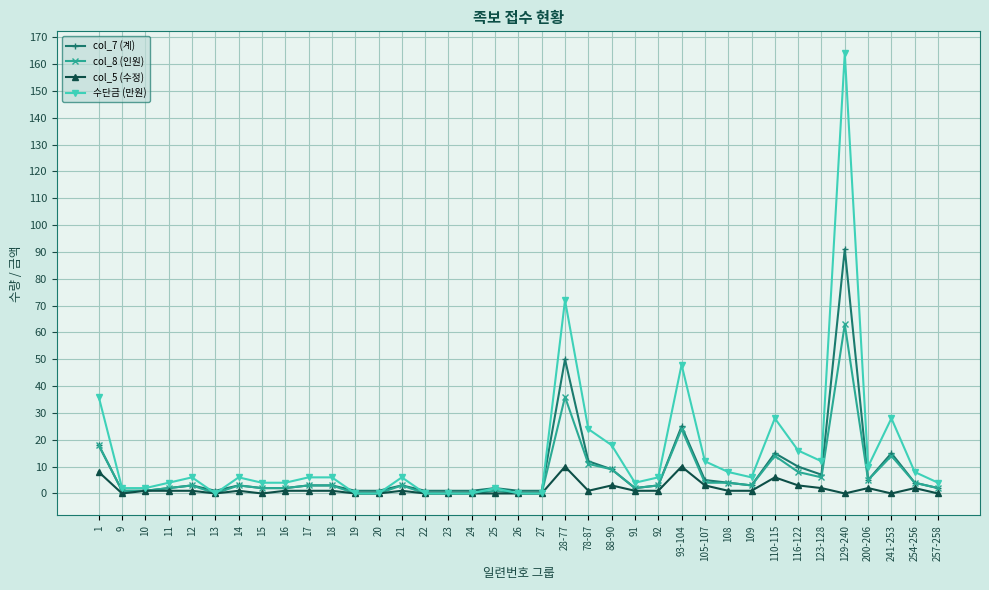

Is this an area chart (filled region under the line)?

No